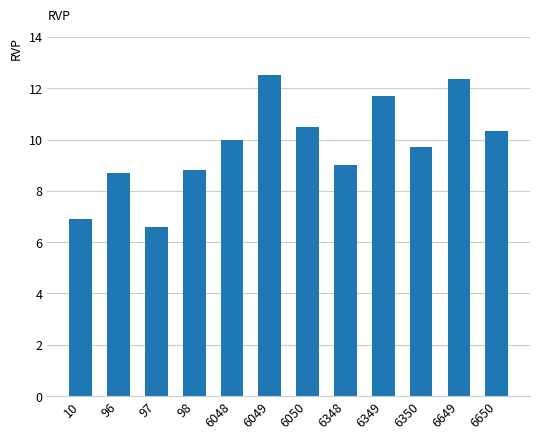

Which category has the lowest value across all series?

97